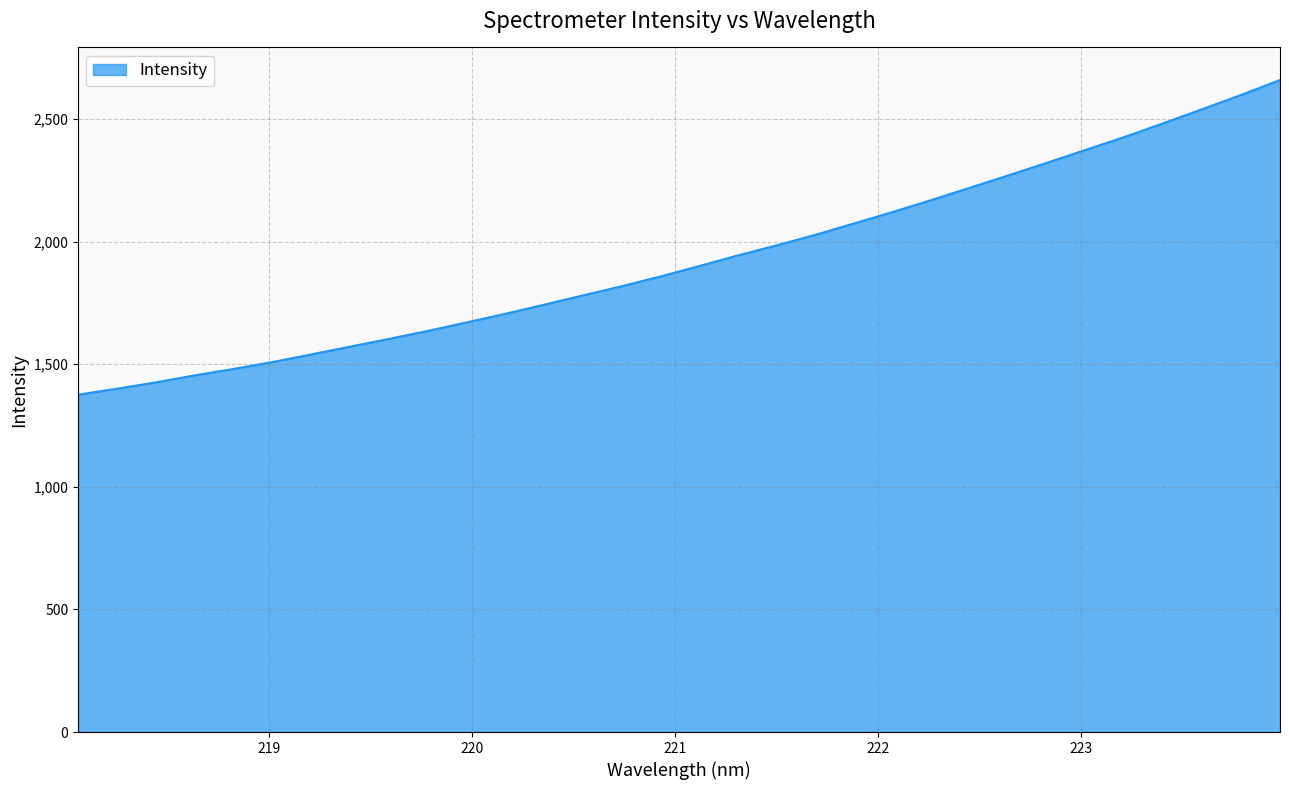

What is the maximum value shown in the chart?

2659.1